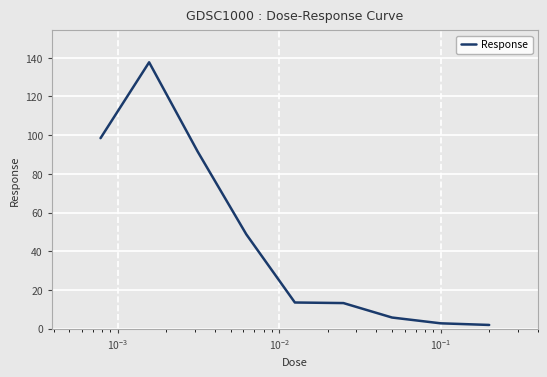

What is the average value?

45.9